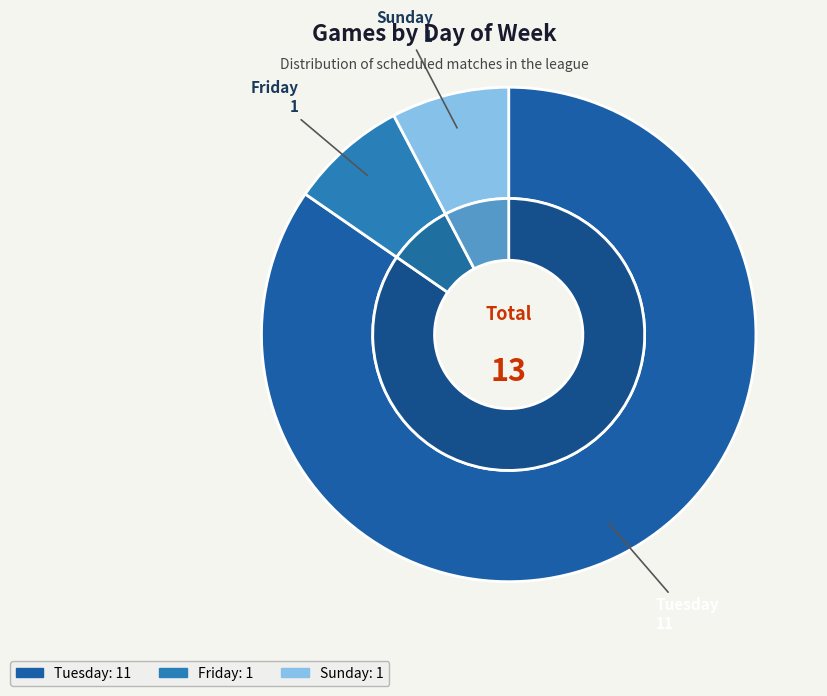

Which has a higher value, יום שישי or יום ראשון?

יום ראשון